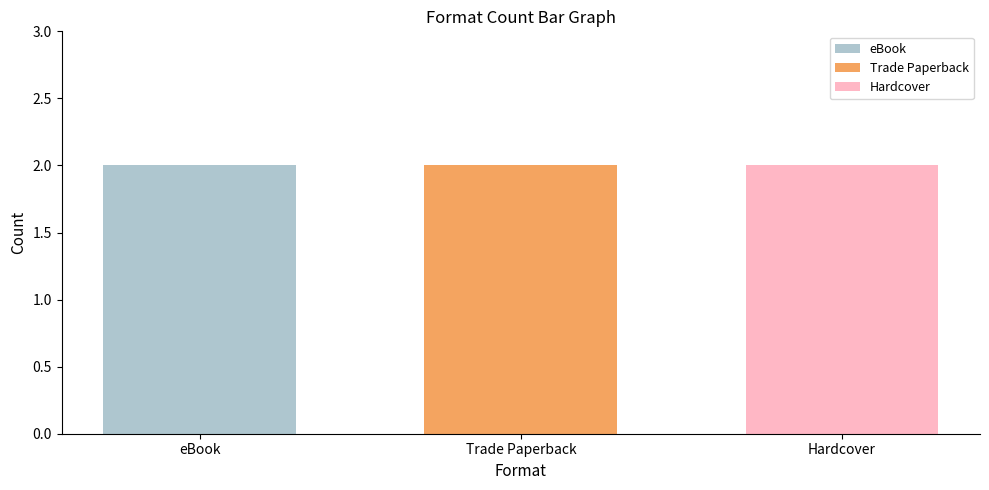

Rank the series at Boys Who Rocked the World from highest to lowest value.

eBook, Trade Paperback, Hardcover